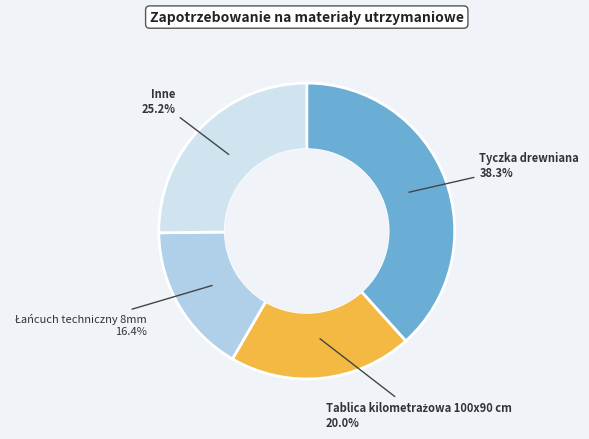

How many segments does this pie chart have?

4